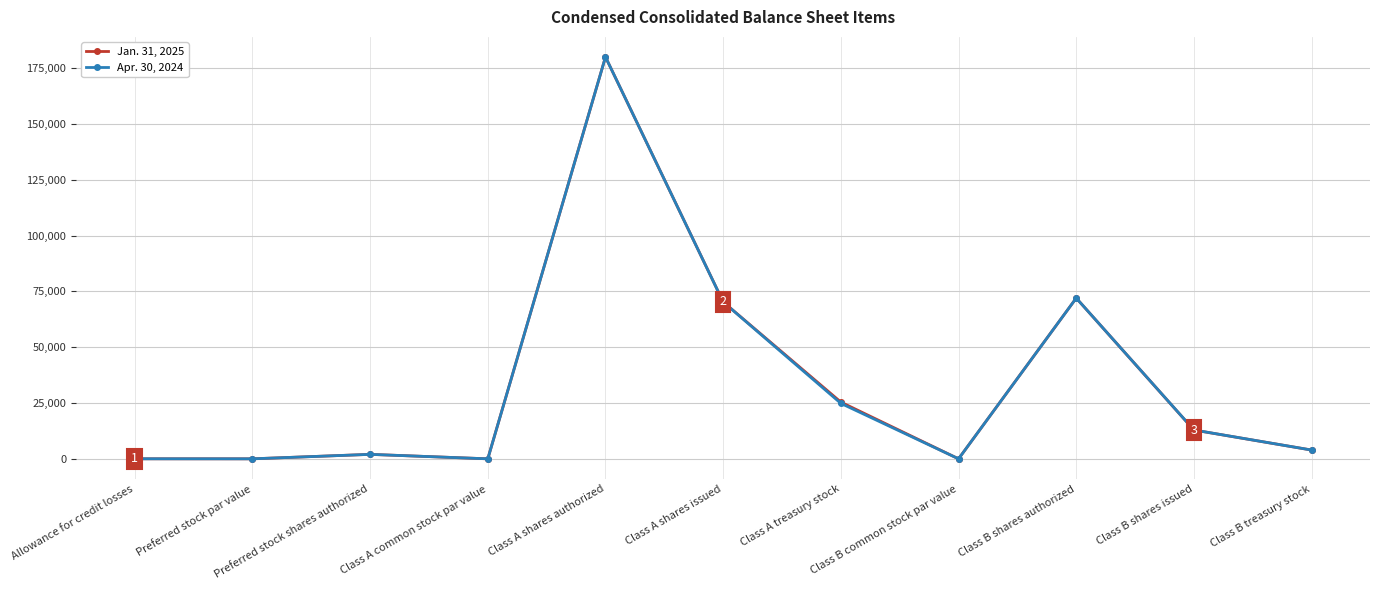

What is the maximum value for Apr. 30, 2024?

180000.0